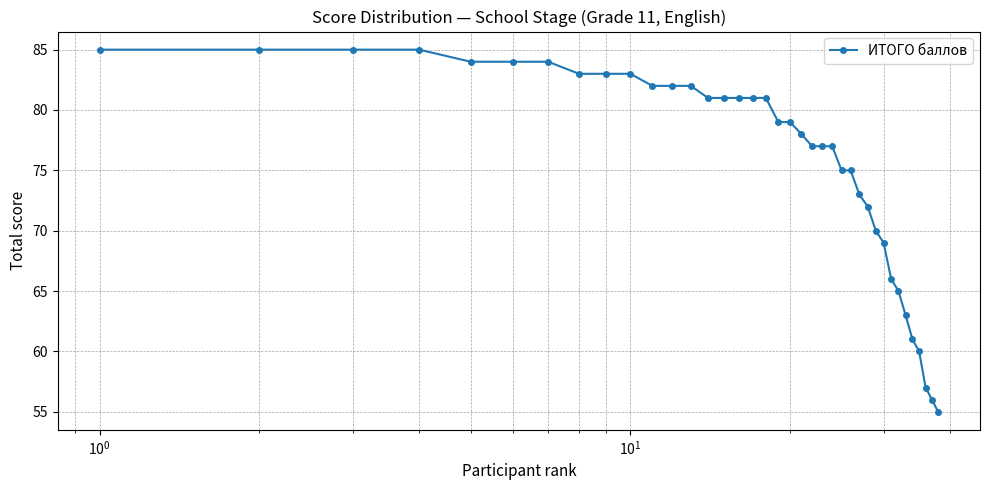

What is the difference between the maximum and second lowest values?

29